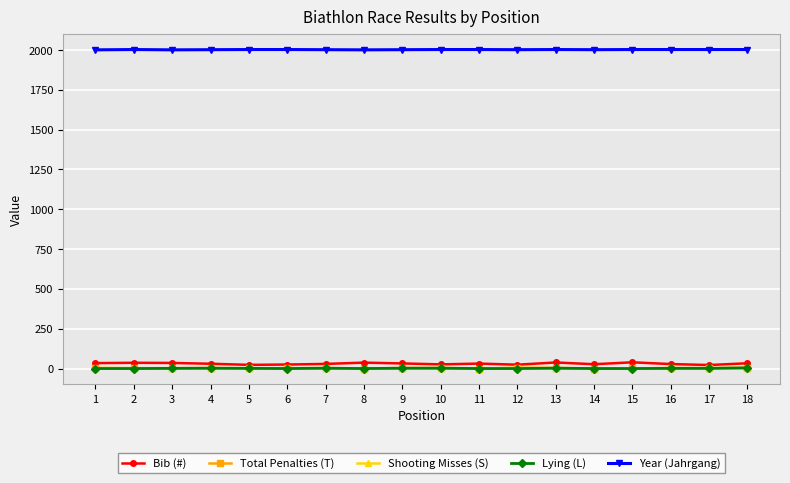

True or false: Year (Jahrgang) has more than 1 points higher than both neighbors.

True